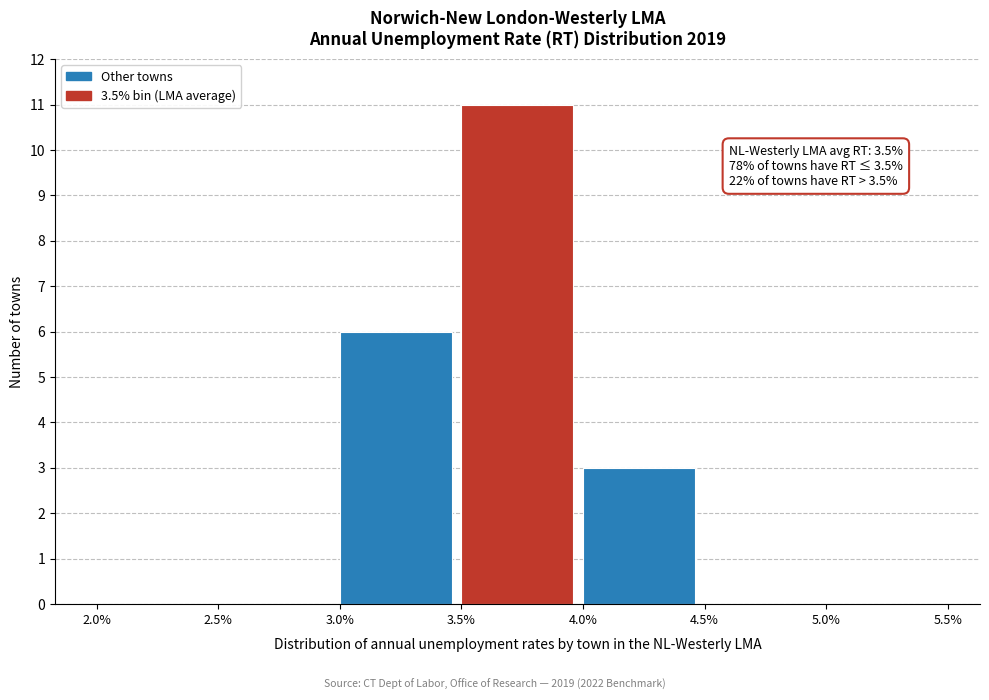

Which range on the x-axis has the tallest bar?

3.5% to 4.0%